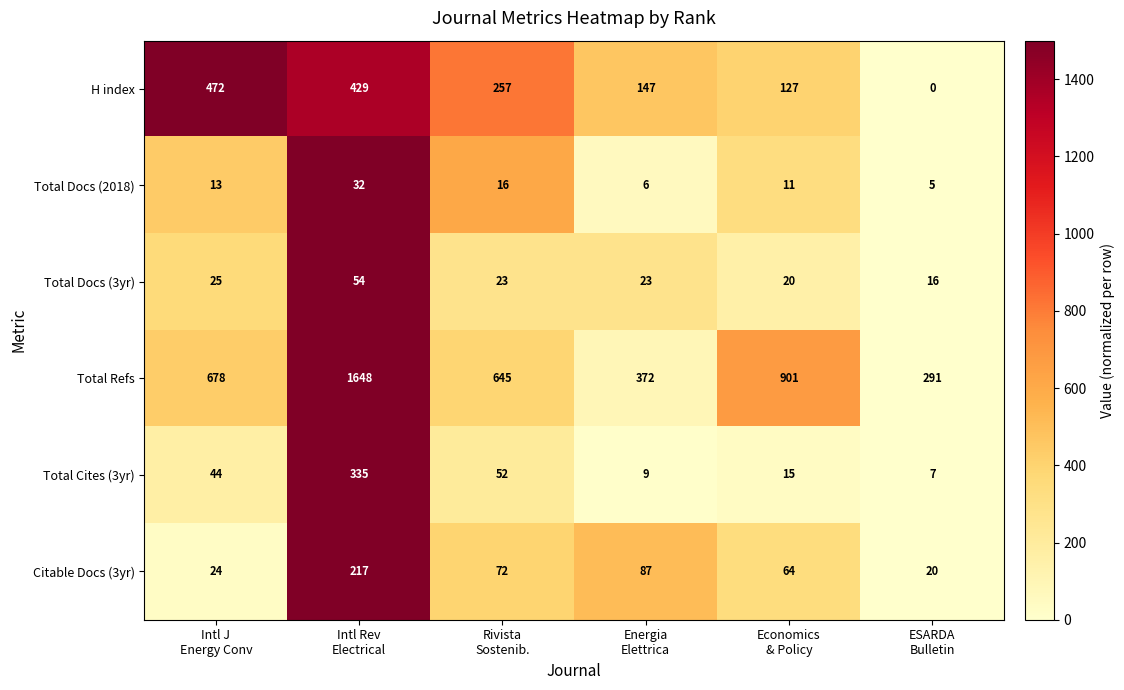

What is the maximum value for Citable Docs (3yr)?

217